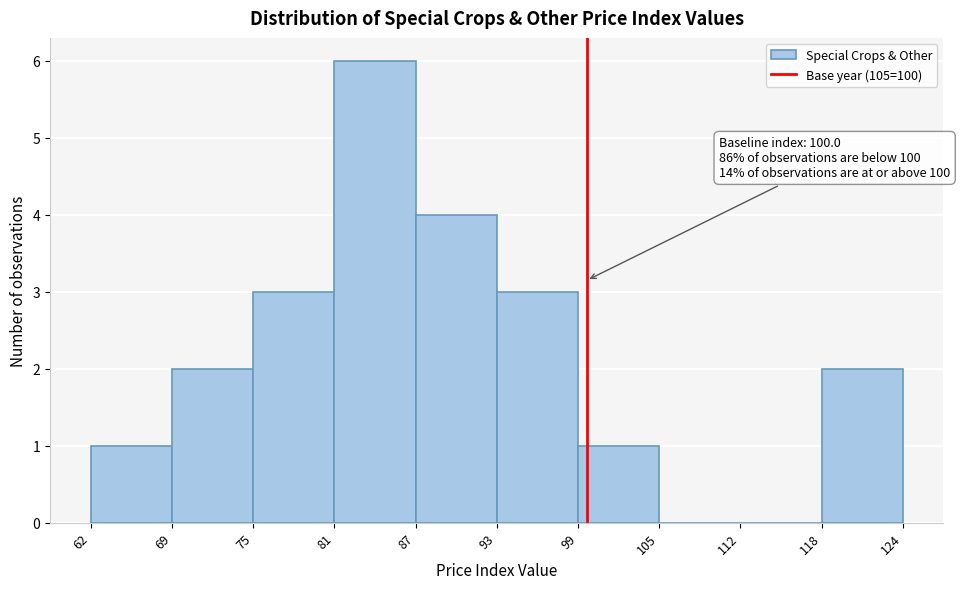

Over which range of the x-axis is the bar tallest?

81 to 87